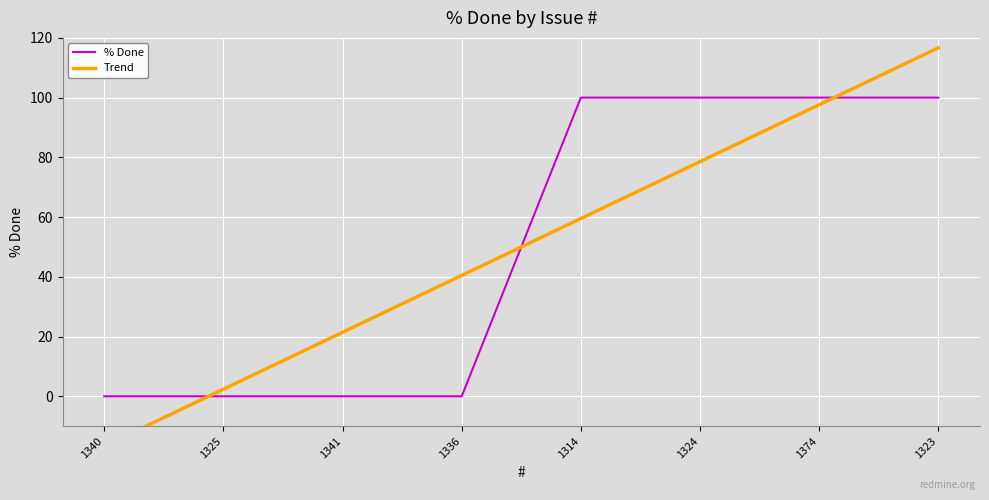

True or false: the data shows -59 at 1325.

False